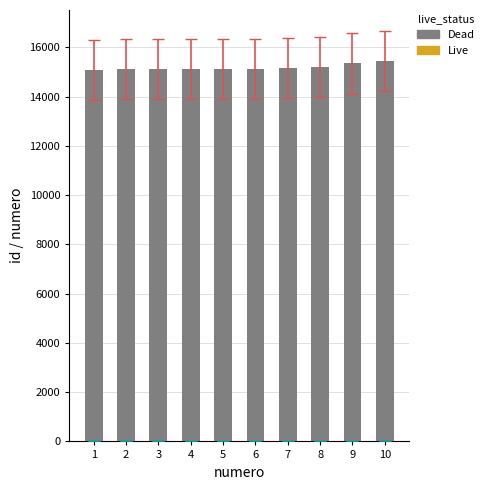

What is the difference between the highest and lowest values at 3?

15113